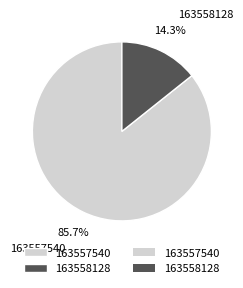

Which category accounts for the majority?

163557540